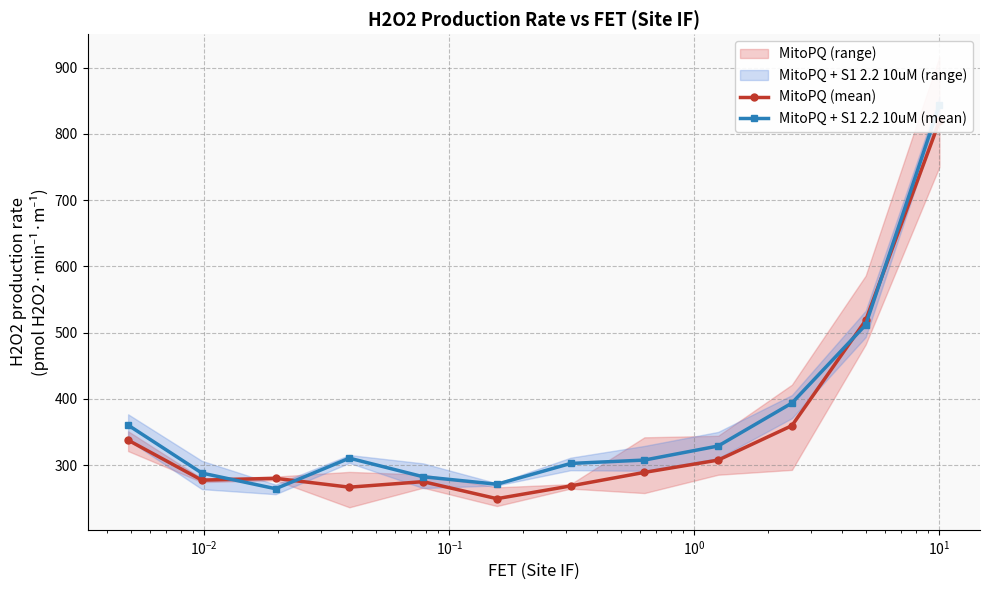

Reading left to right, extract all data points from this chart.

MitoPQ (mean): 337.7	277.3	280.1	266.7	275.0	249.3	268.6	289.0	307.6	359.6	518.5	819.1
MitoPQ + S1 2.2 10uM (mean): 360.4	288.0	264.3	310.5	282.4	271.1	302.5	307.6	328.8	393.7	511.7	843.7